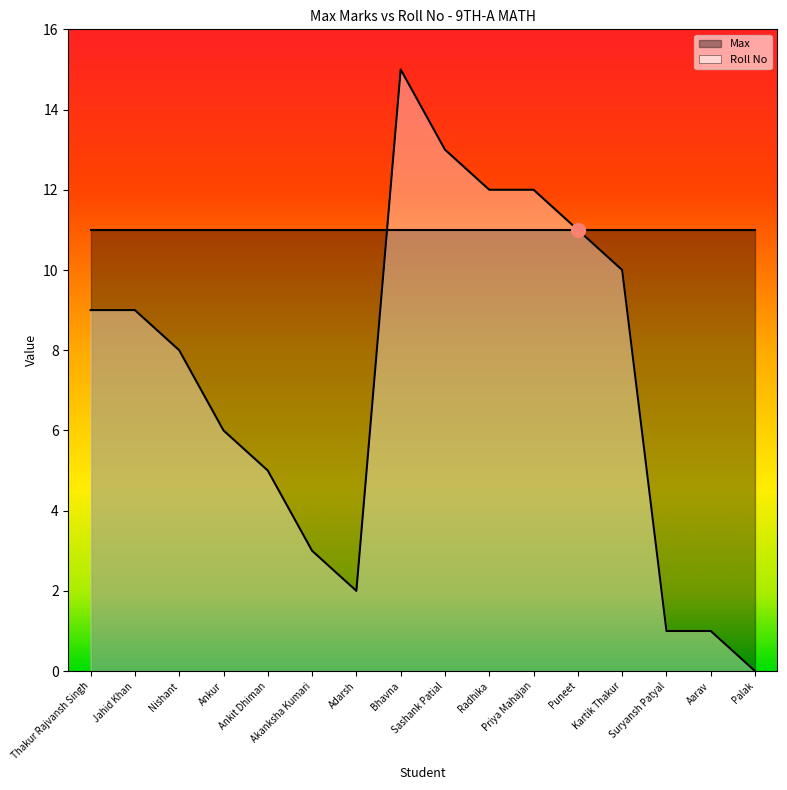

Rank the categories by value from lowest to highest.

Palak, Suryansh Patyal, Aarav, Adarsh, Akanksha Kumari, Ankit Dhiman, Ankur, Nishant, Thakur Rajvansh Singh, Jahid Khan, Kartik Thakur, Puneet, Radhika, Priya Mahajan, Sashank Patial, Bhavna